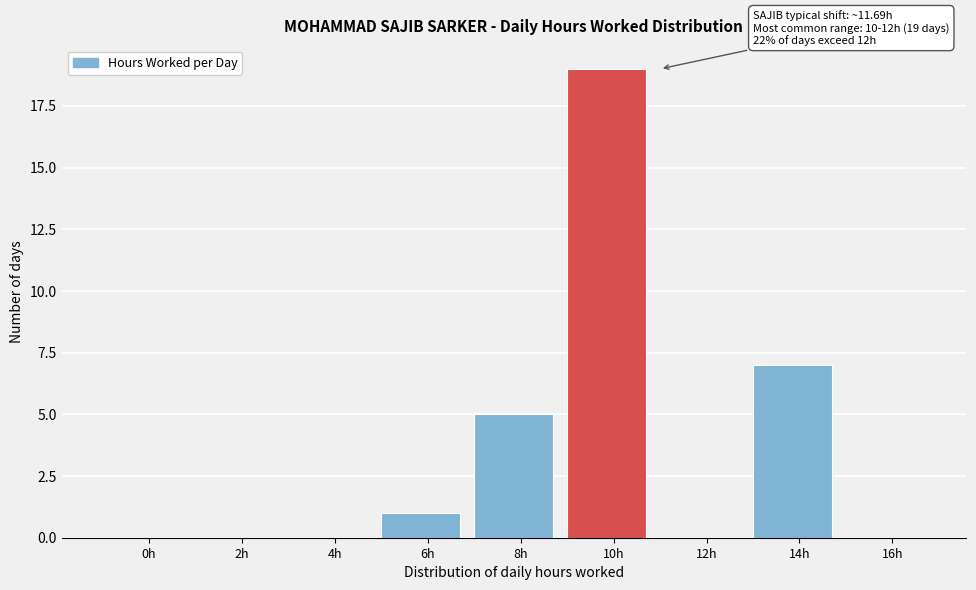

Reading left to right, what are all the values shown in this chart?

0h=0	2h=0	4h=0	6h=1	8h=5	10h=19	12h=0	14h=7	16h=0